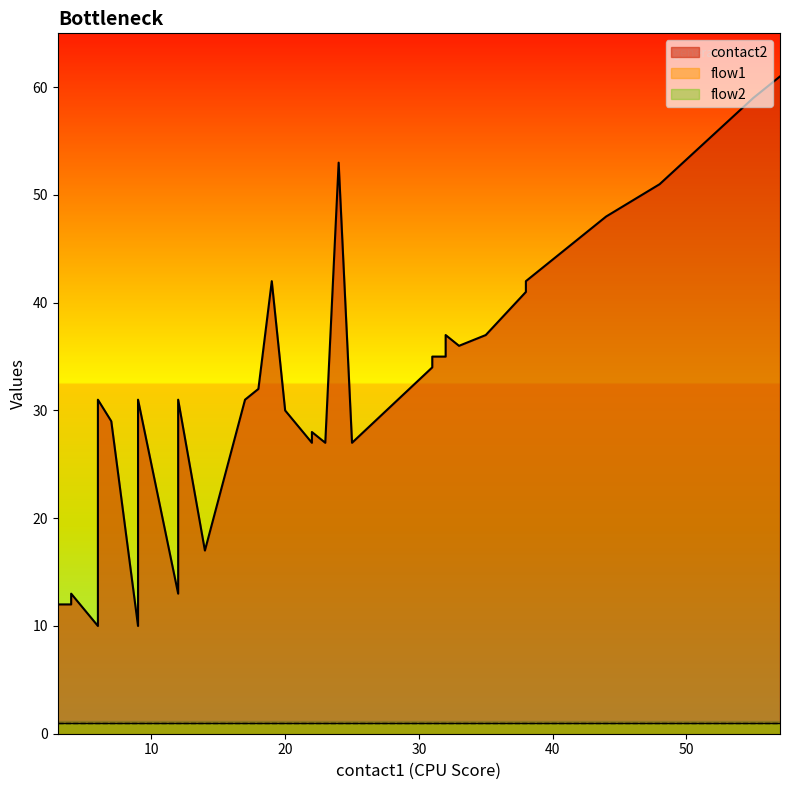

Which category has the lowest value in the flow2 series?

3